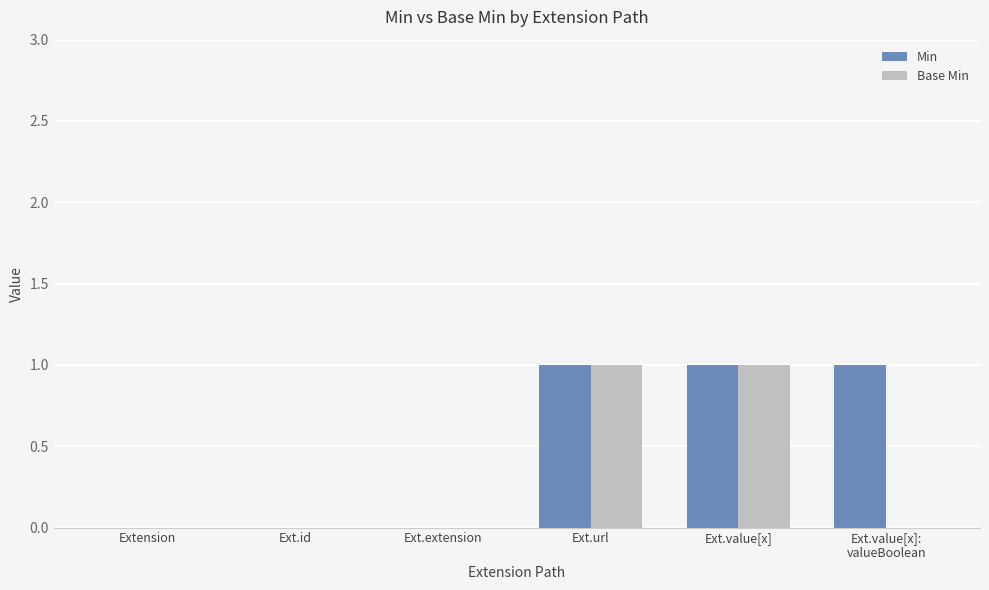

What is the sum of all Base Min values?

2